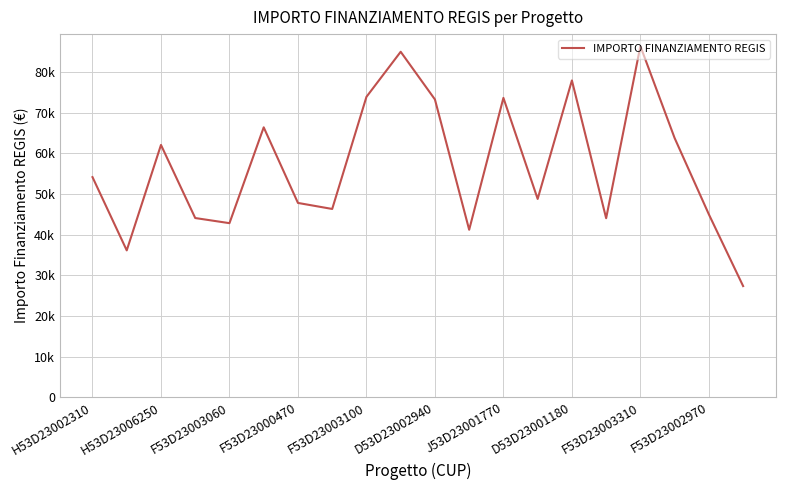

Is this an area chart (filled region under the line)?

No